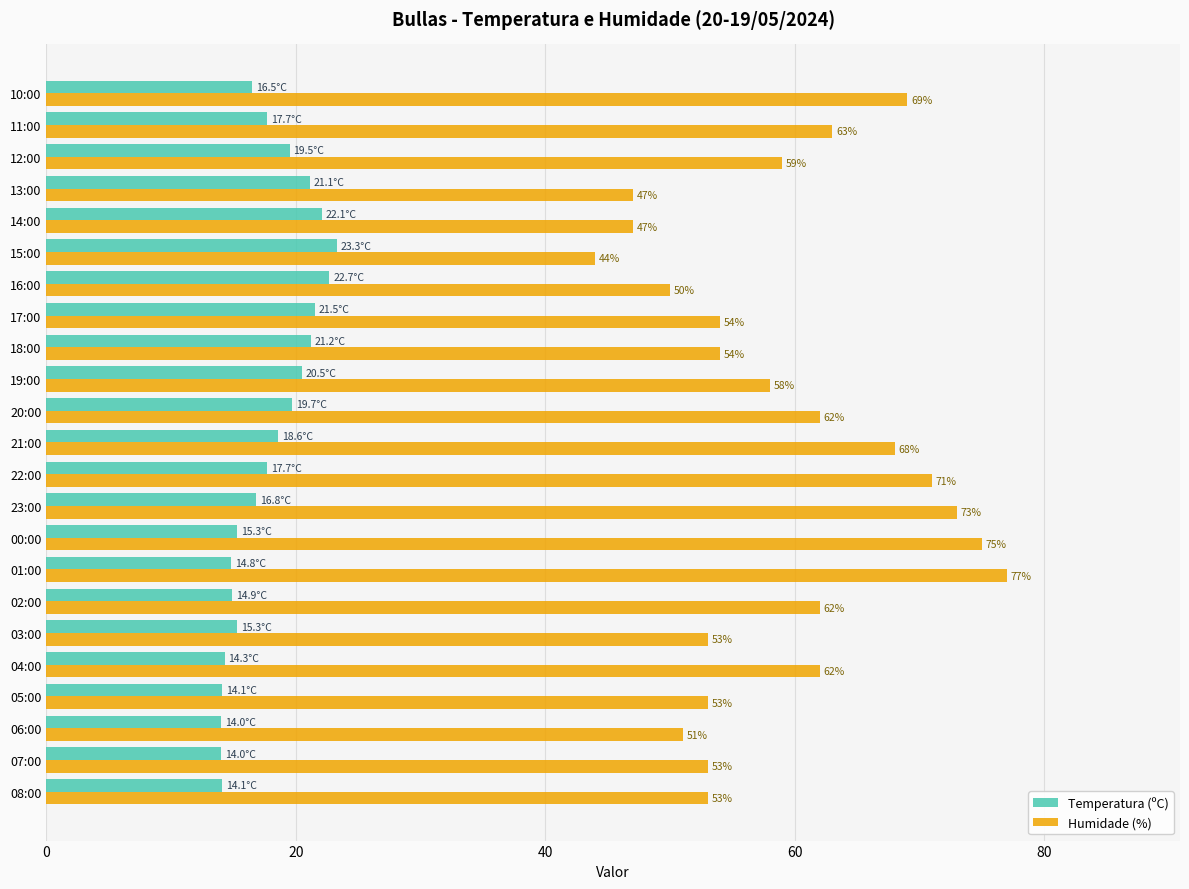

True or false: Temperatura (ºC) has a value of 10.5 at 18:00.

False